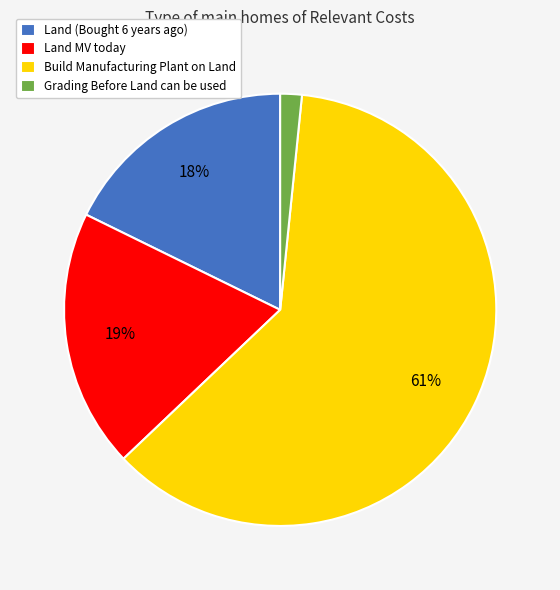

Which slice is the smallest?

Grading Before Land can be used